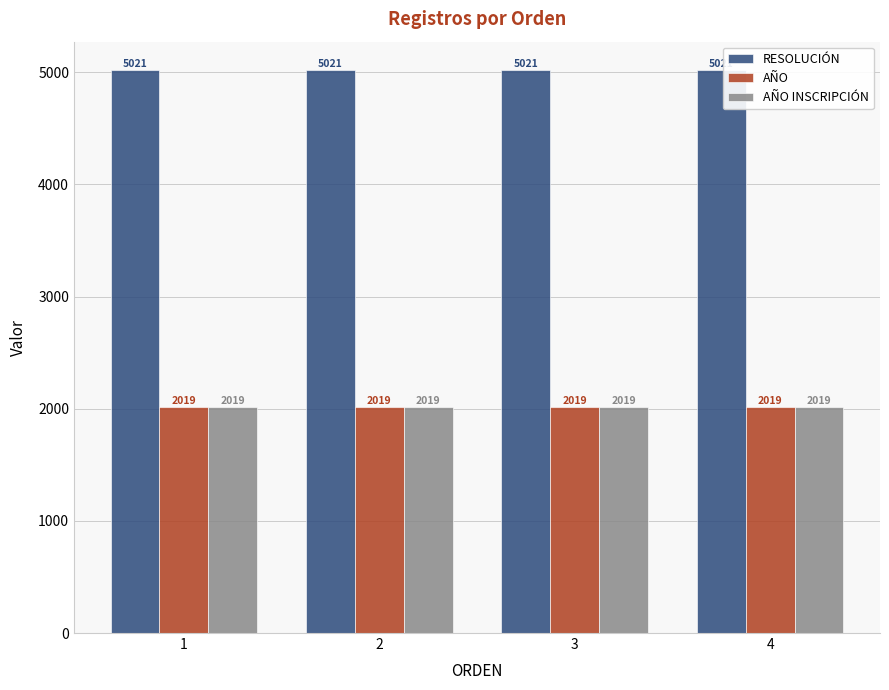

What is the greatest value displayed?

5021